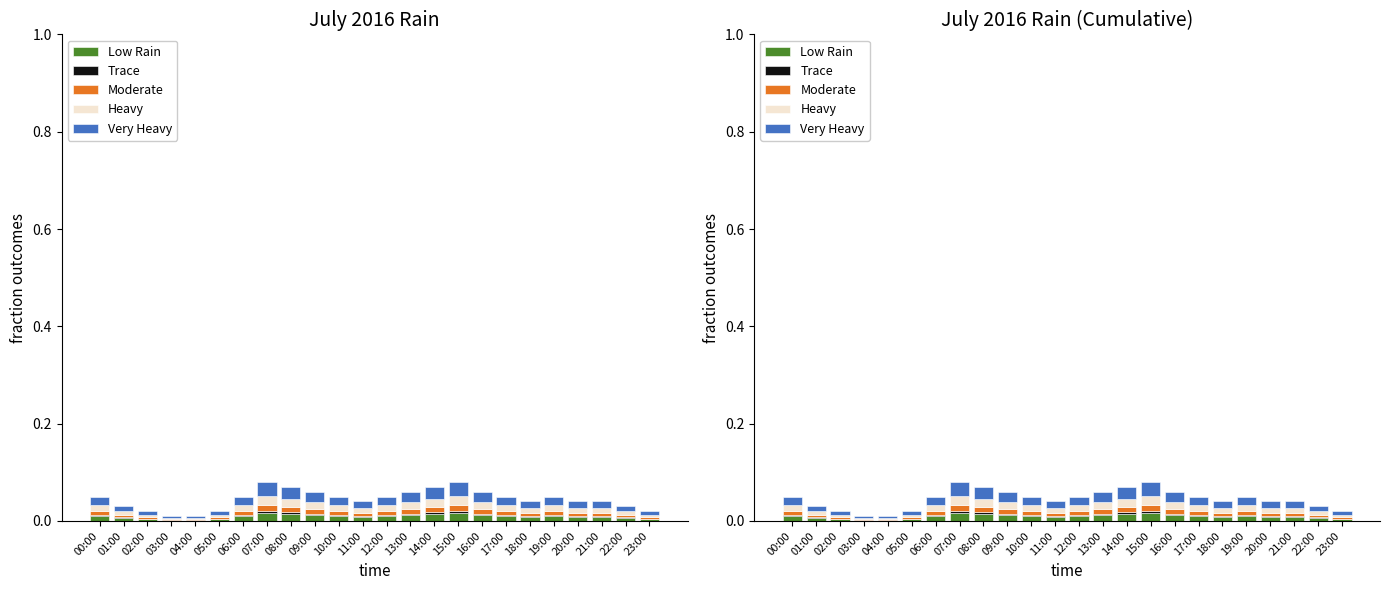

What is the label of the 18th bar from the left?

17:00